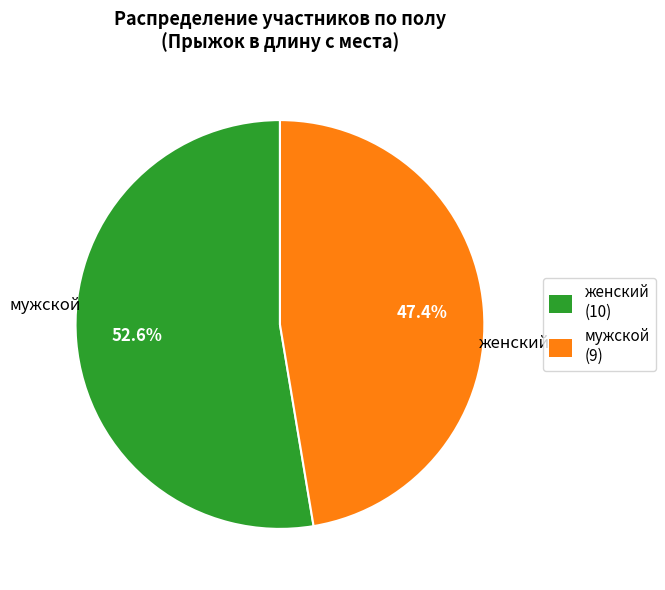

To the nearest percent, what is the average slice percentage?

50%